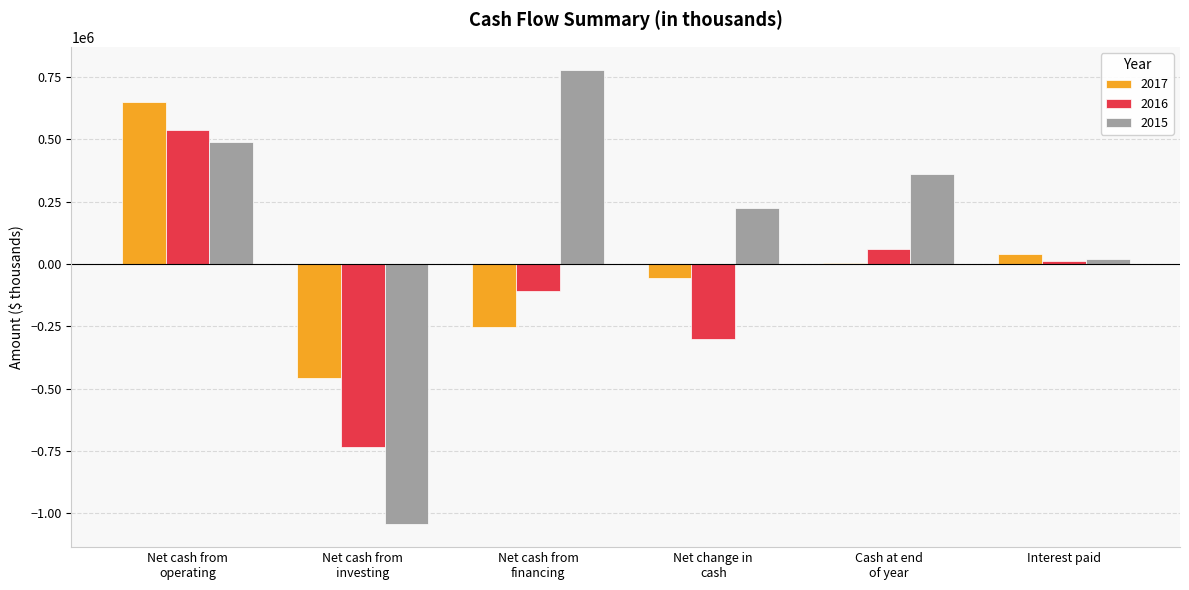

What is the total value across all series at Net cash from
financing?

421598